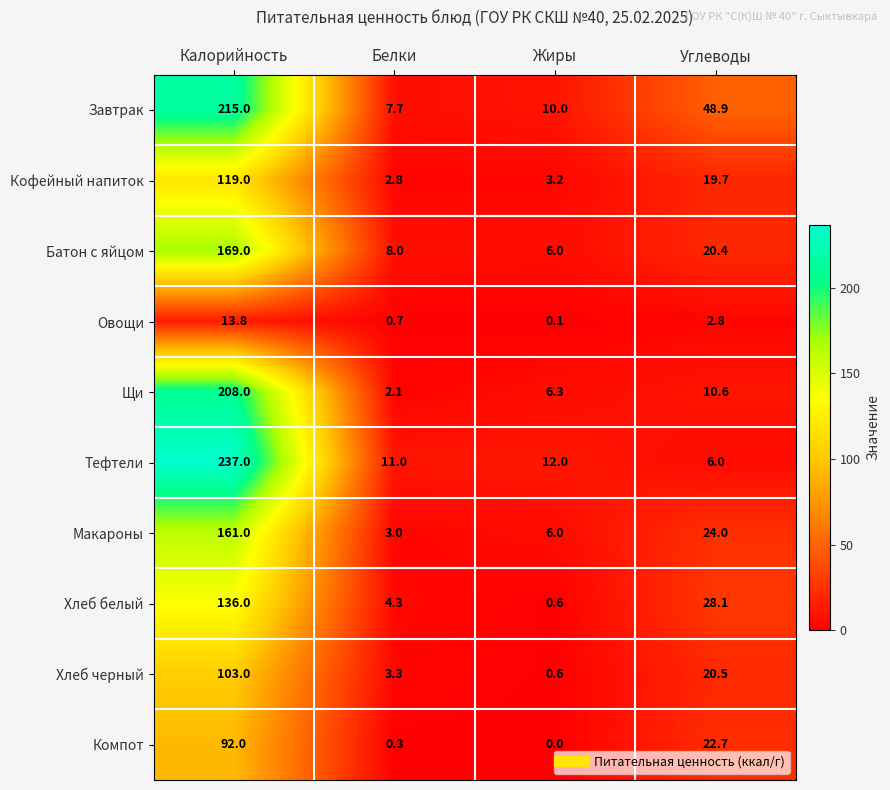

The Щи series shows 6.3 at Жиры. True or false?

True